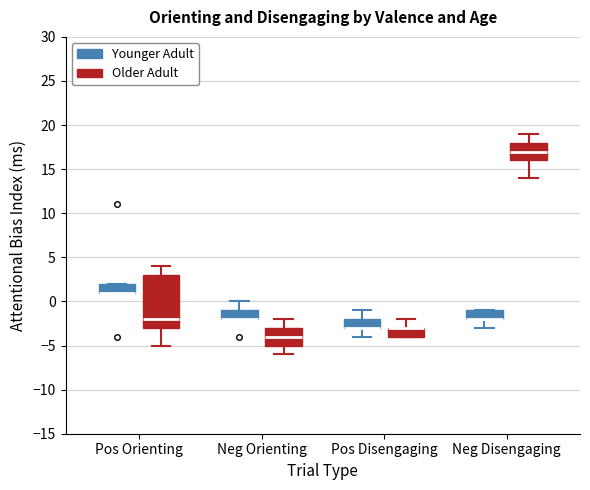

Reading left to right, read every box against the y-axis: the position of its median line, the range the box covers, and the ends of its whiskers. The values are not printed on the chart, so give them approximately, as read against the axis.

Pos Orienting (Younger Adult): median 1 (drawn on the box's lower edge), box 1 to 2, whiskers 1 to 2
Pos Orienting (Older Adult): median -2, box -3 to 3, whiskers -5 to 4
Neg Orienting (Younger Adult): median -2 (drawn on the box's lower edge), box -2 to -1, whiskers -2 to 0
Neg Orienting (Older Adult): median -4, box -5 to -3, whiskers -6 to -2
Pos Disengaging (Younger Adult): median -3 (drawn on the box's lower edge), box -3 to -2, whiskers -4 to -1
Pos Disengaging (Older Adult): median -3 (drawn on the box's upper edge), box -4 to -3, whiskers -4 to -2
Neg Disengaging (Younger Adult): median -2 (drawn on the box's lower edge), box -2 to -1, whiskers -3 to -1
Neg Disengaging (Older Adult): median 17, box 16 to 18, whiskers 14 to 19